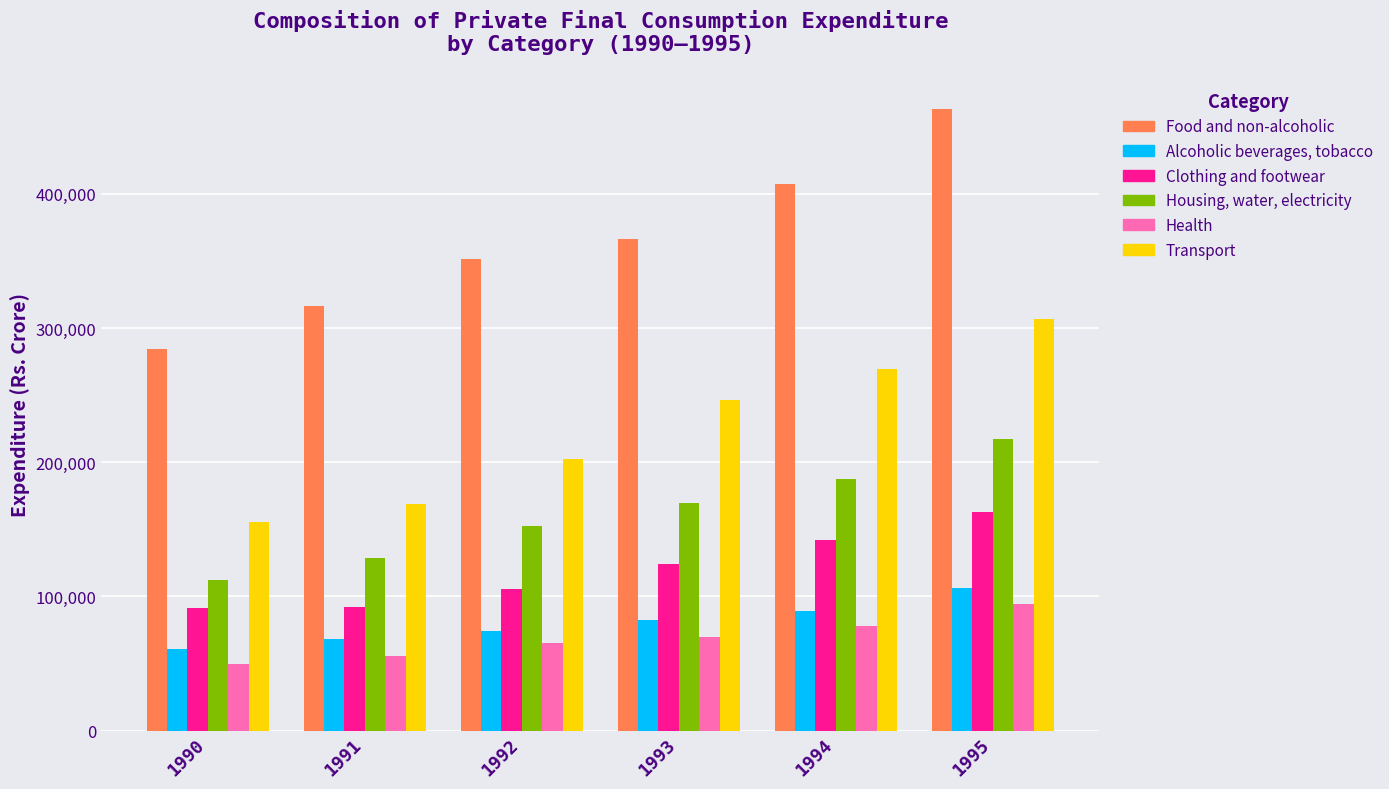

How many Food and non-alcoholic values are between 316396 and 407628?

4